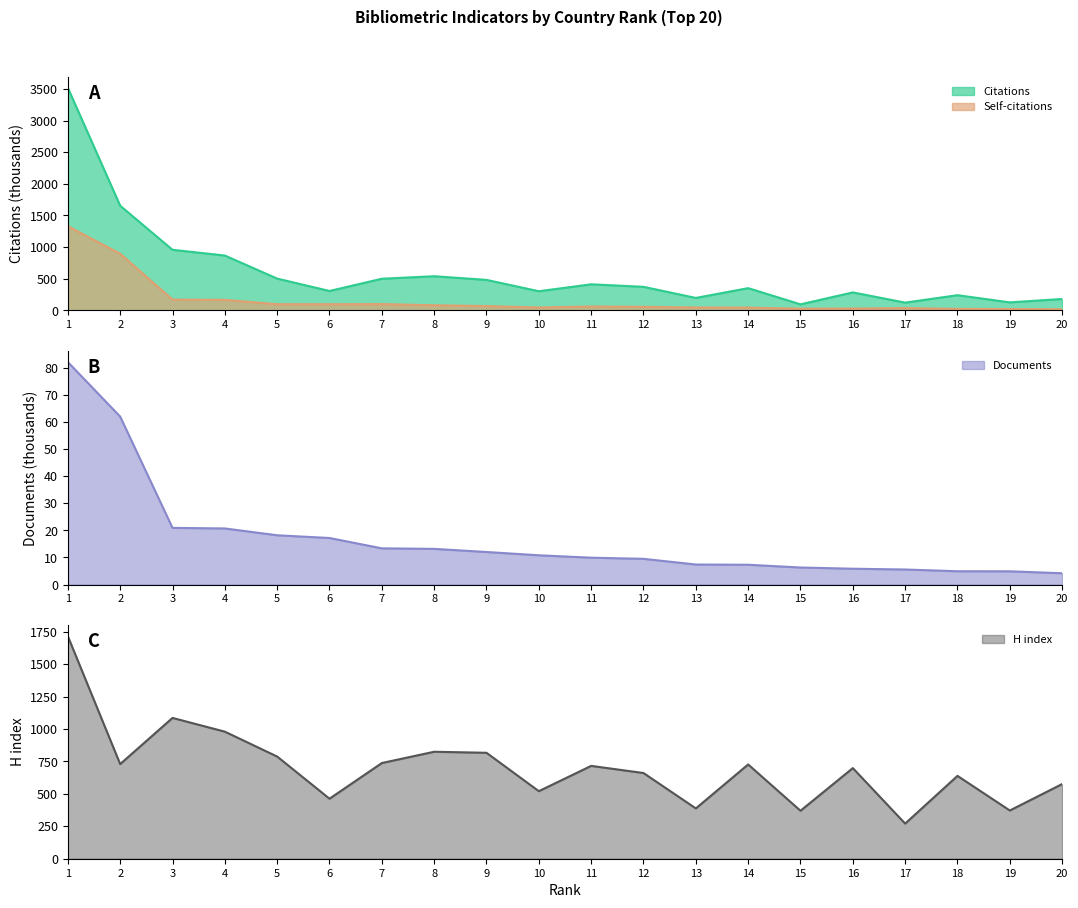

Which category has the lowest value in the Documents series?

20